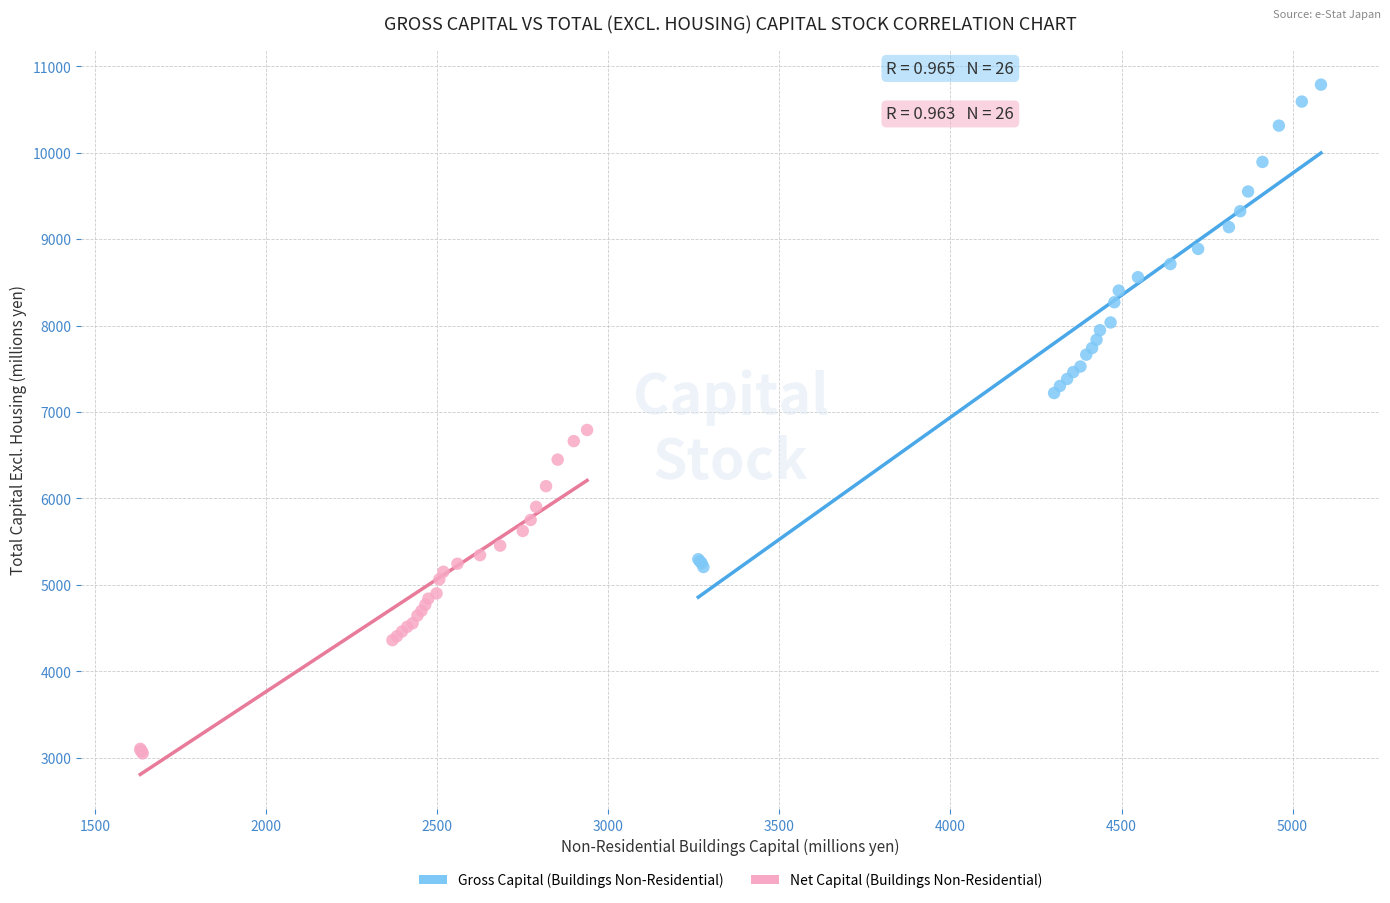

What are all the series names shown in the legend?

Gross Capital (Buildings Non-Residential), Net Capital (Buildings Non-Residential)